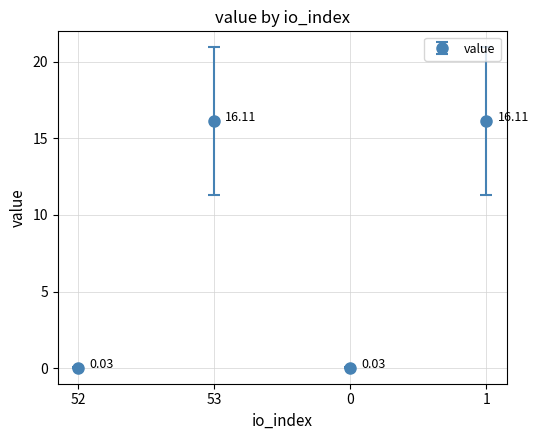

What is the average value?

8.1